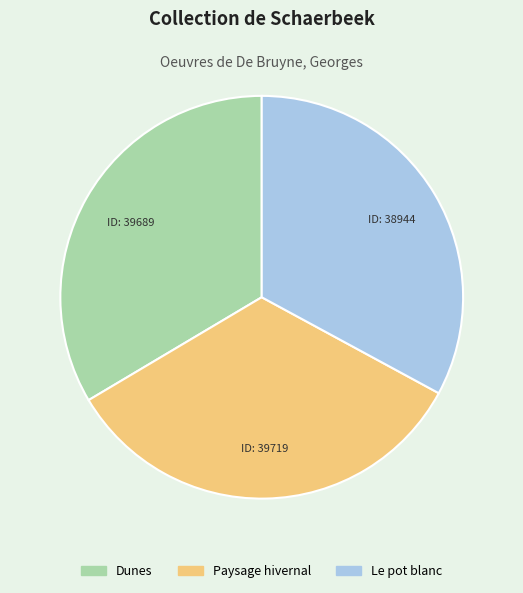

Approximately how many times larger is the value at Le pot blanc compared to Paysage hivernal?

1.0